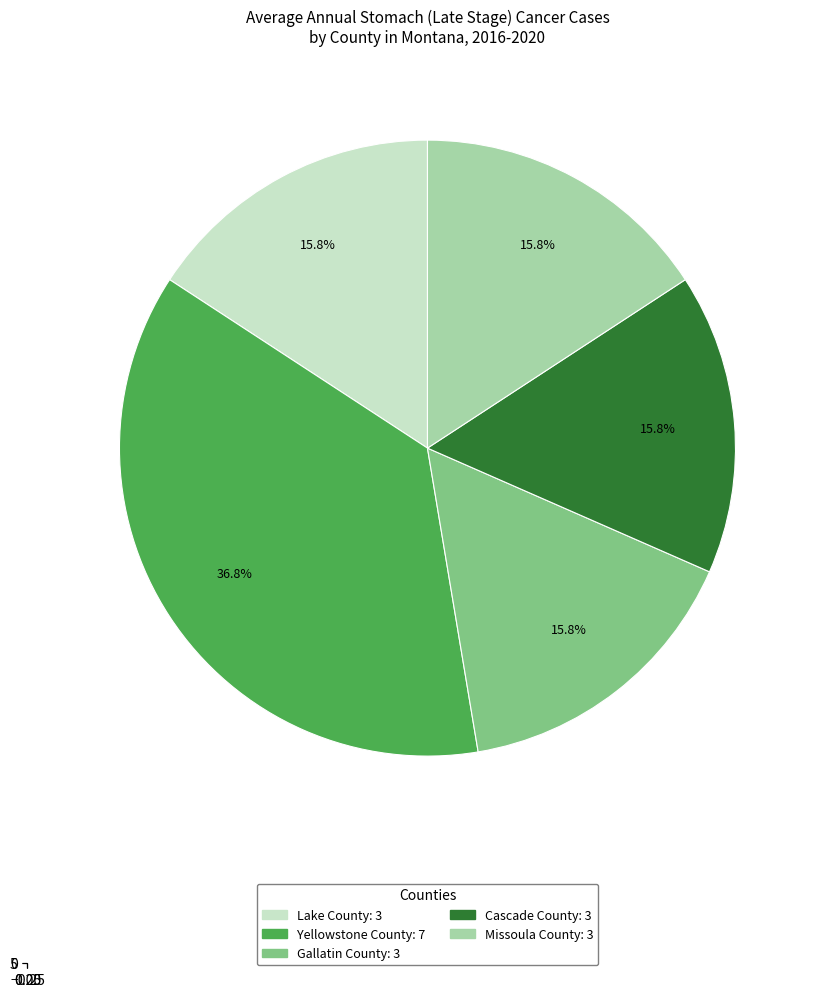

To the nearest percent, what percentage of the pie is Lake County?

16%